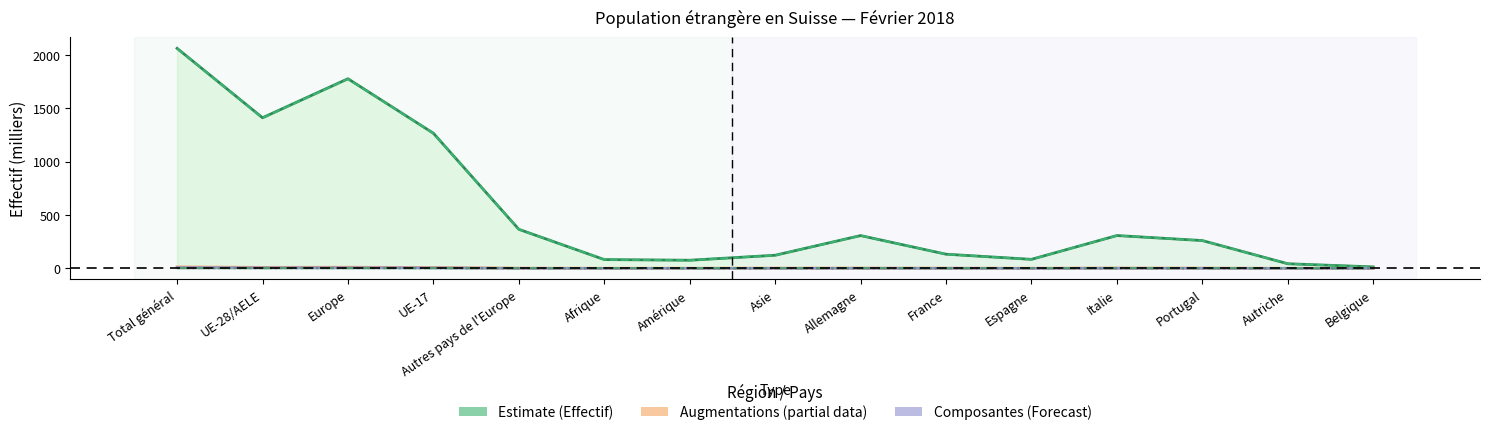

The value of Effectif fin mois précédent at Belgique is 13.2. True or false?

True